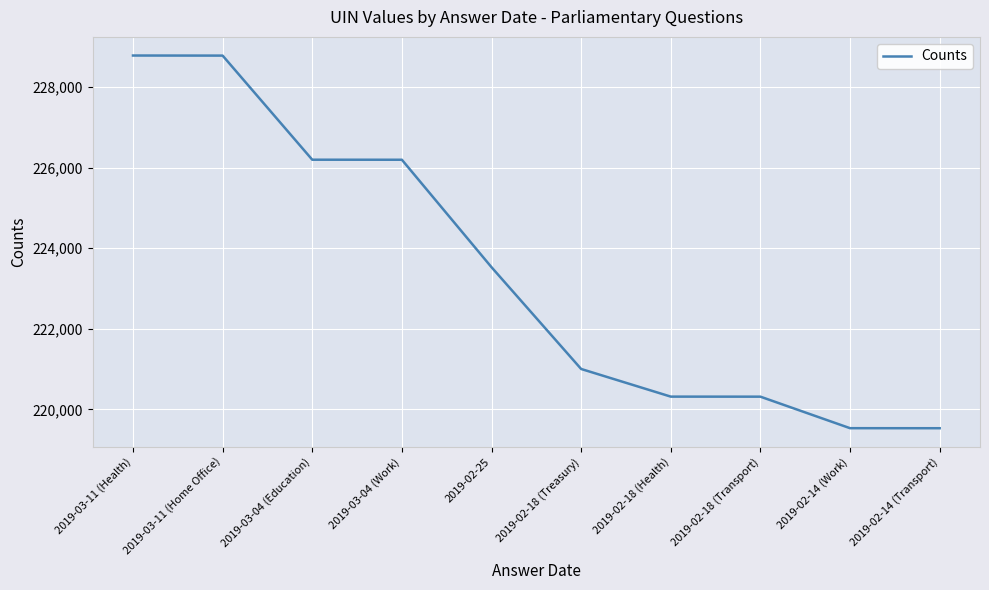

The value at 2019-02-18 (Transport) is 361912. True or false?

False